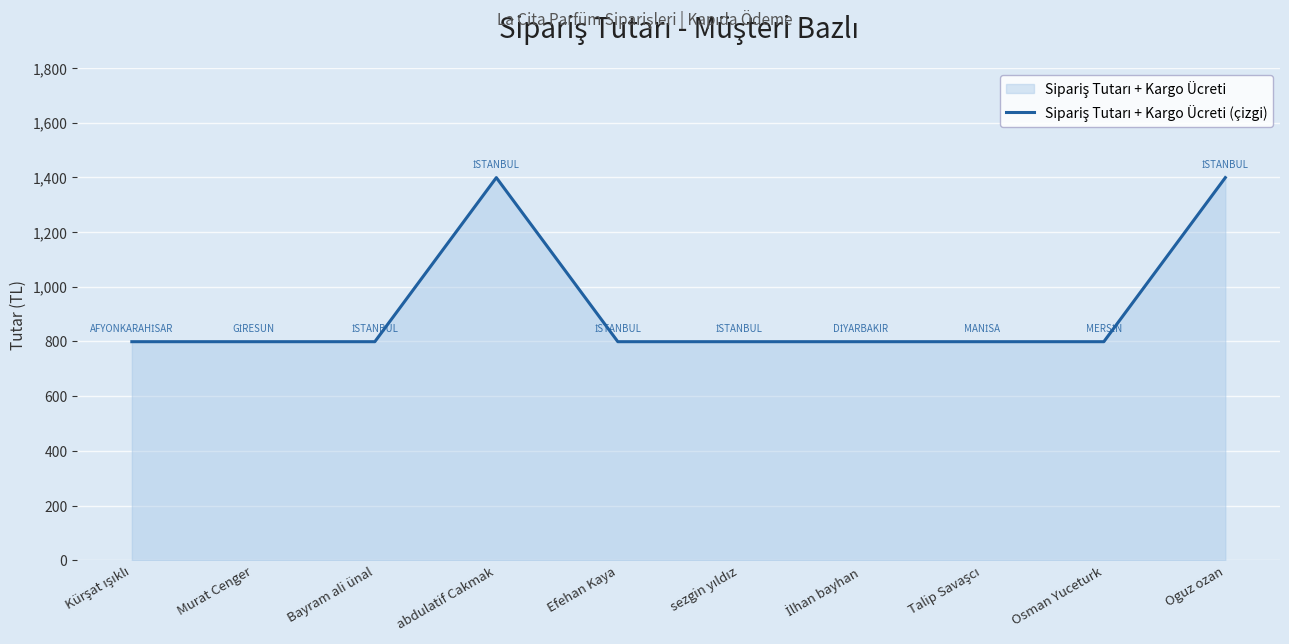

How many interior local peaks (higher than both neighbors) does the data have?

1